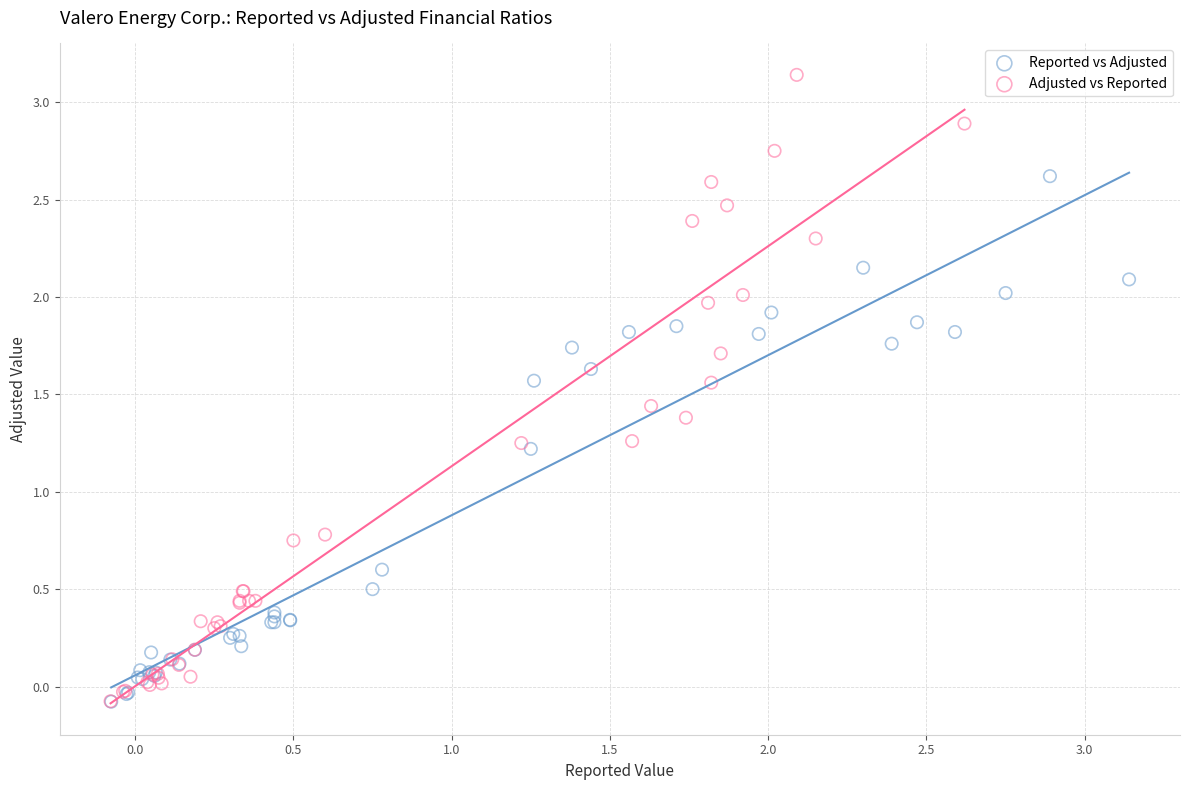

Which series contains the highest Y value?

Adjusted vs Reported